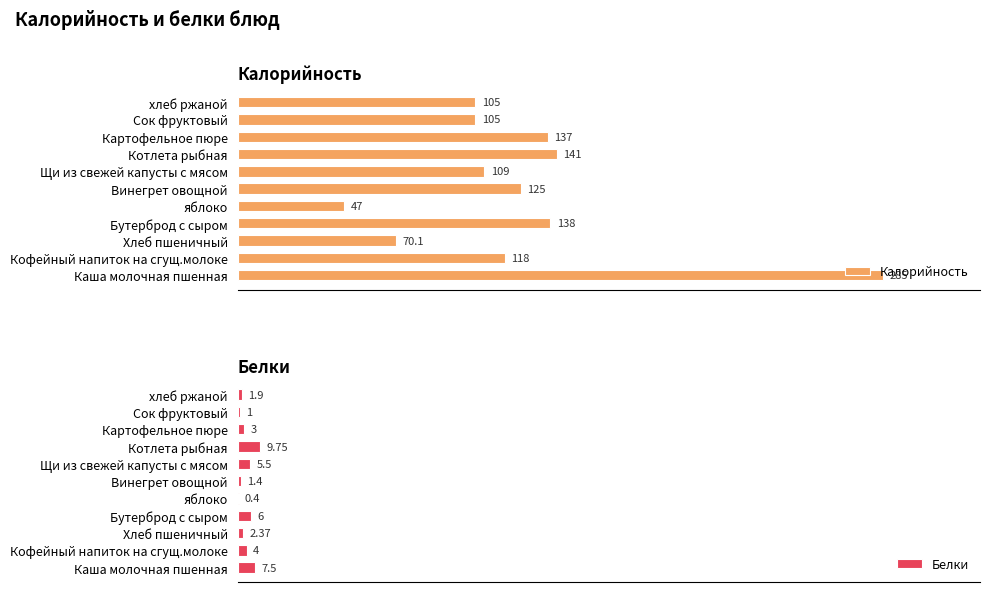

At which label does Калорийность reach its minimum?

яблоко